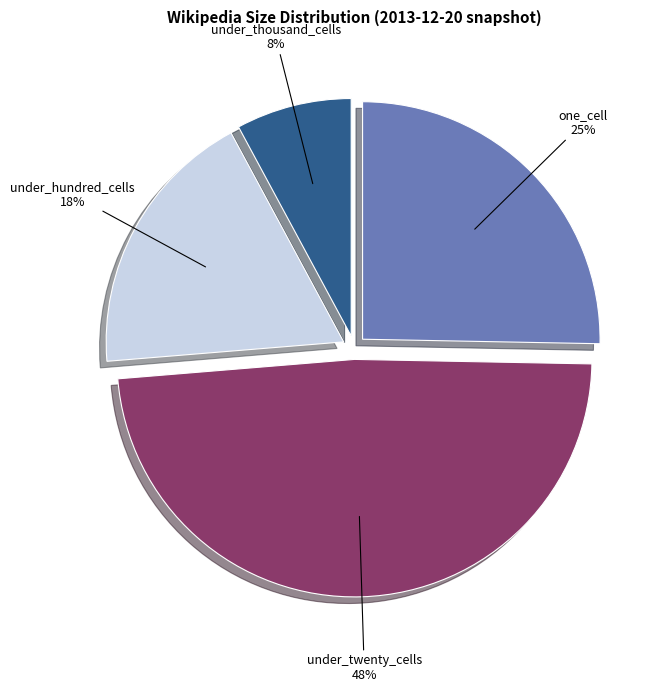

To the nearest percent, what is the average slice percentage?

25%